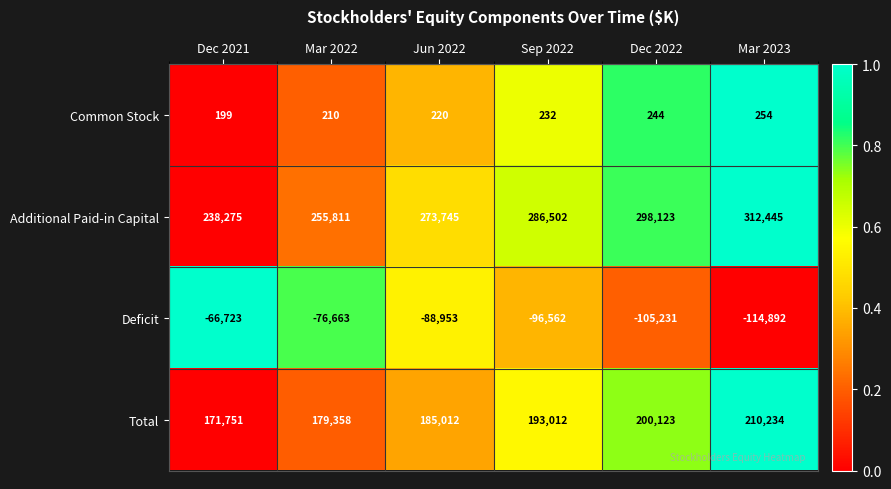

What is the sum of all Deficit values?

-549024